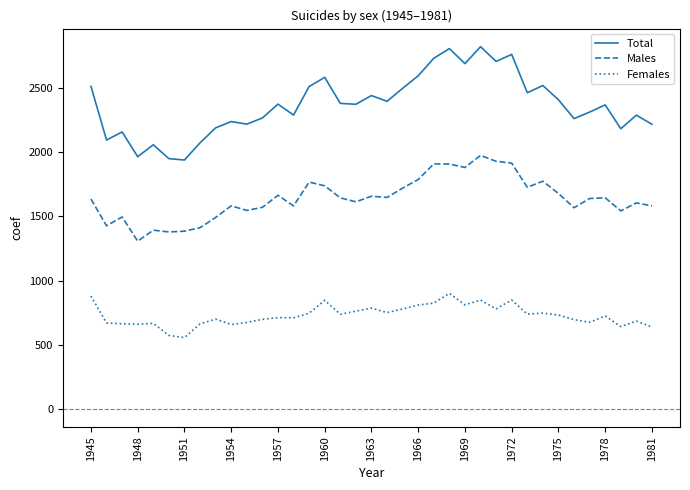

Rank the series by their average value, from highest to lowest.

Total, Males, Females